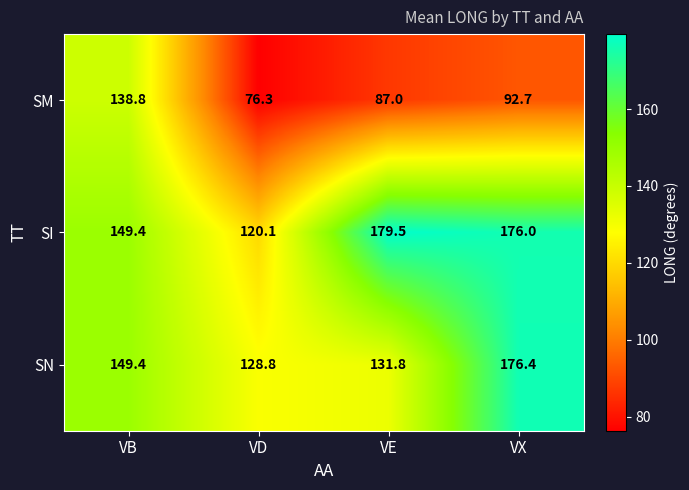

Which series changed the most between VD and VX?

SI